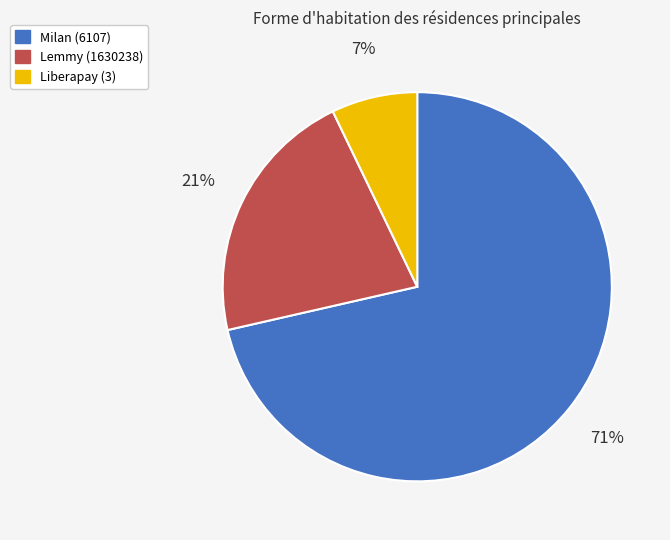

To the nearest percent, what is the combined percentage of Liberapay (3) and Milan (6107)?

79%